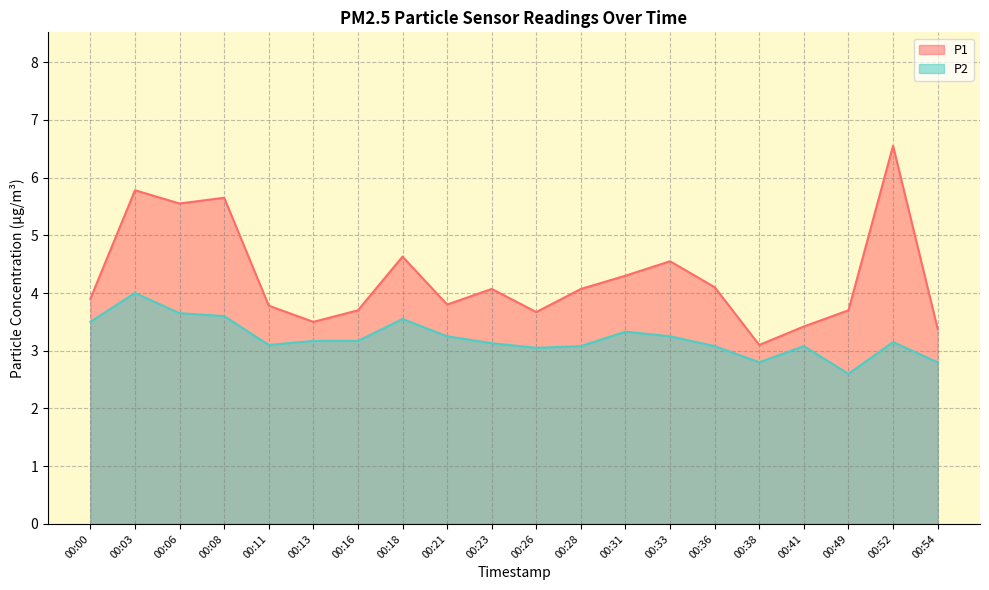

Reading right to left, transcribe all the data shown in this chart.

P1: 3.4	6.5	3.7	3.4	3.1	4.1	4.5	4.3	4.1	3.7	4.1	3.8	4.6	3.7	3.5	3.8	5.7	5.5	5.8	3.9
P2: 2.8	3.1	2.6	3.1	2.8	3.1	3.2	3.3	3.1	3.0	3.1	3.2	3.5	3.2	3.2	3.1	3.6	3.6	4.0	3.5